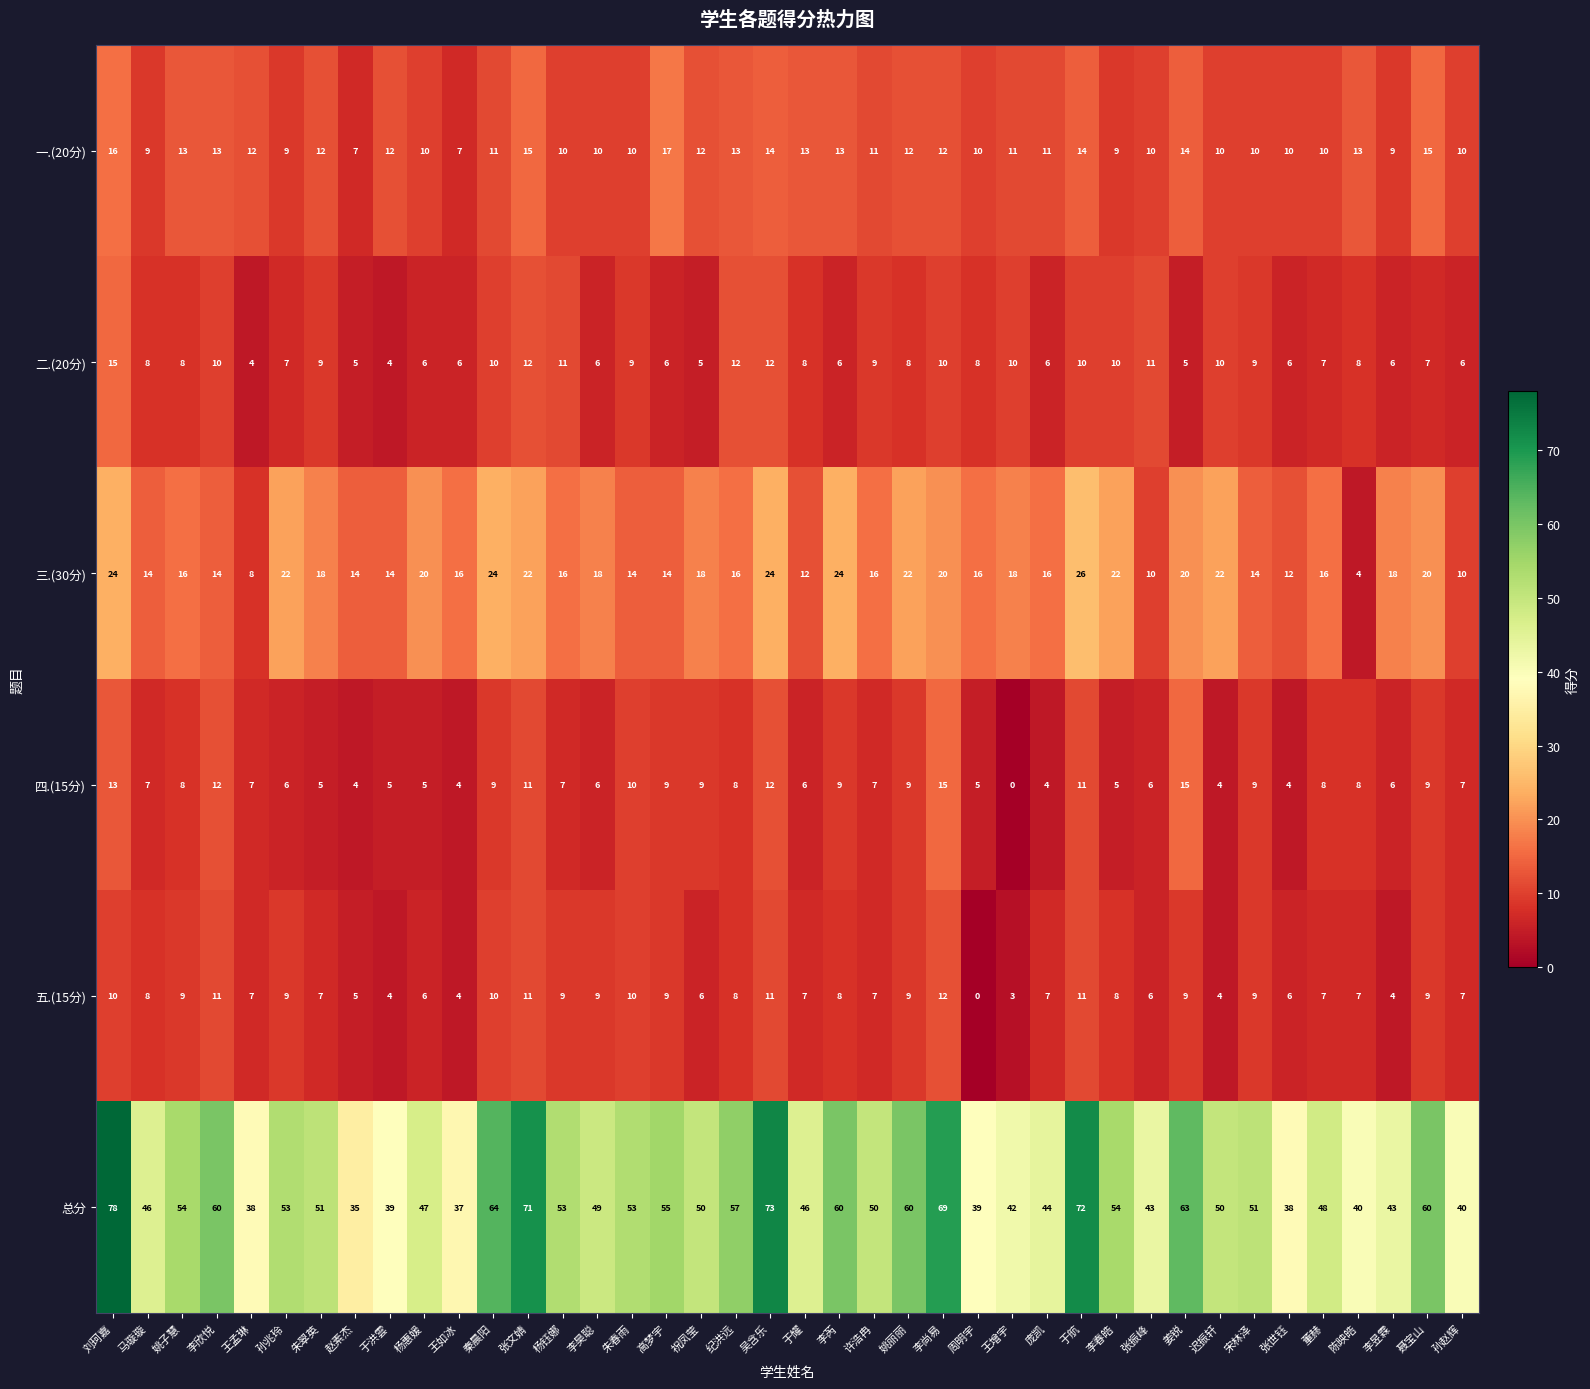

Which label corresponds to the largest value in the chart?

刘珂嘉